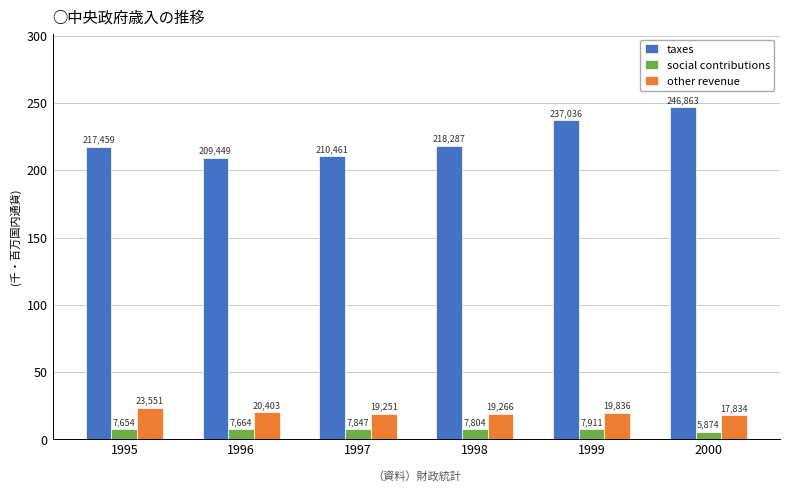

What are all the series names shown in the legend?

taxes, social contributions, other revenue